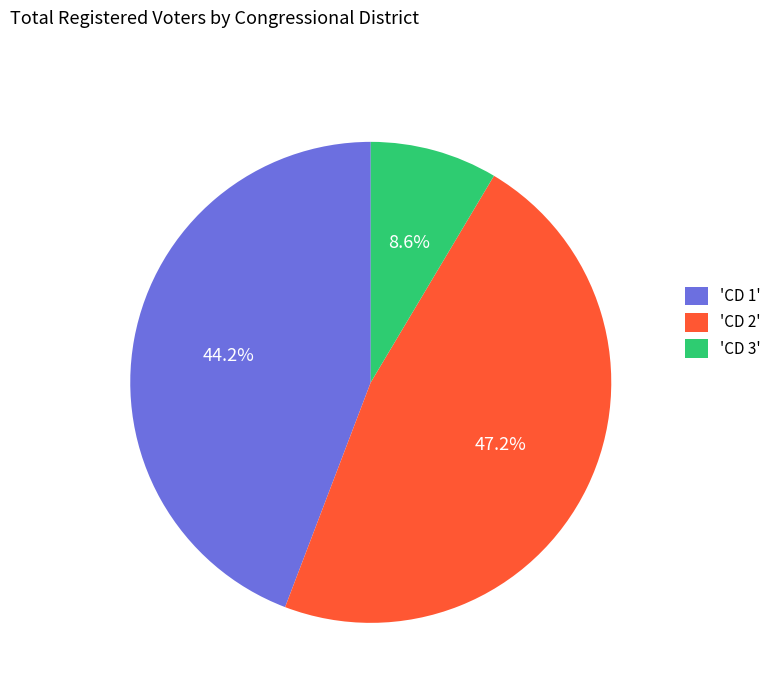

Which slice is the smallest?

'CD 3'